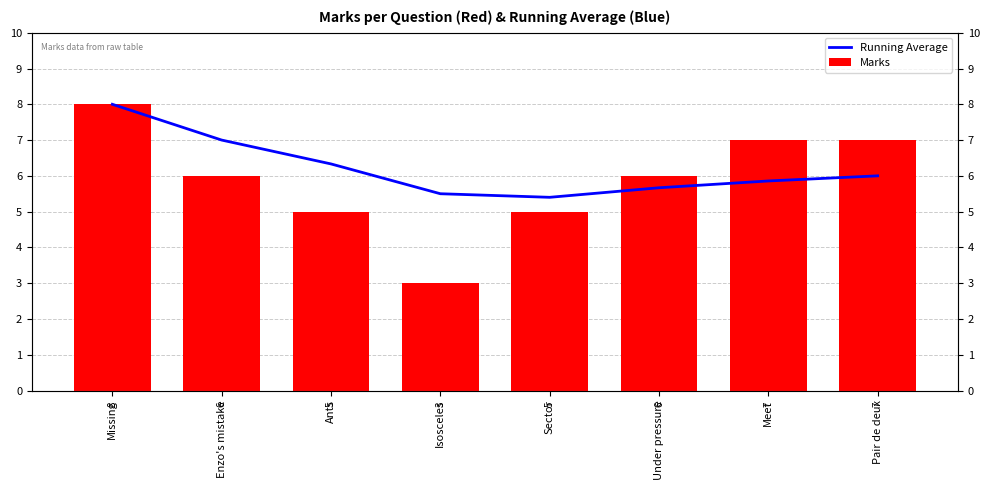

Between Meet and Under pressure, which is larger?

Meet